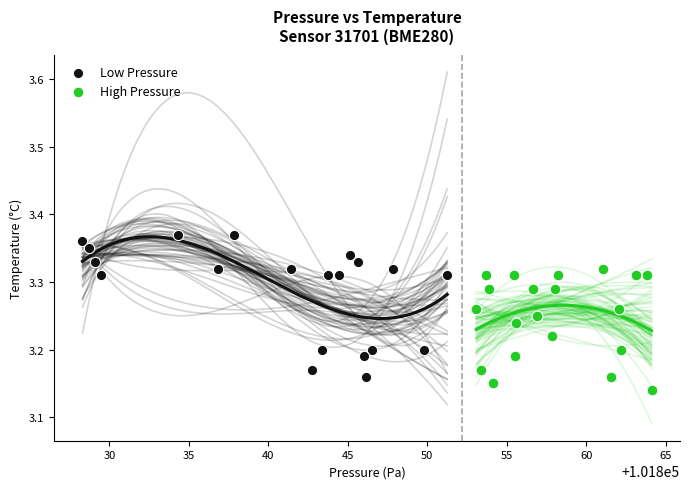

Which series reaches the maximum Y coordinate?

Low Pressure